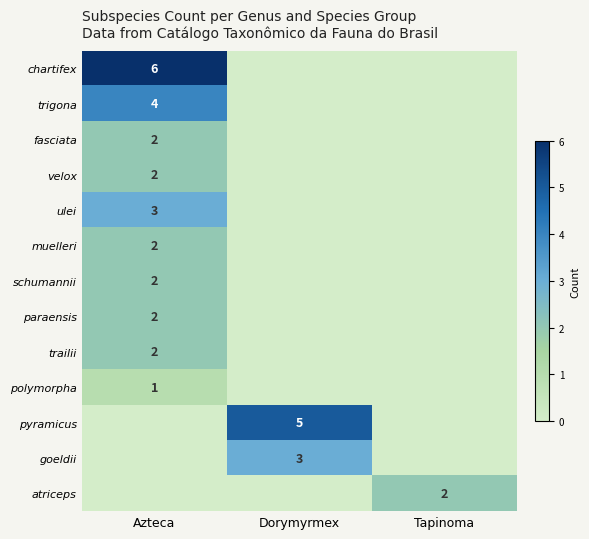

The value of goeldii at Dorymyrmex is 5. True or false?

False